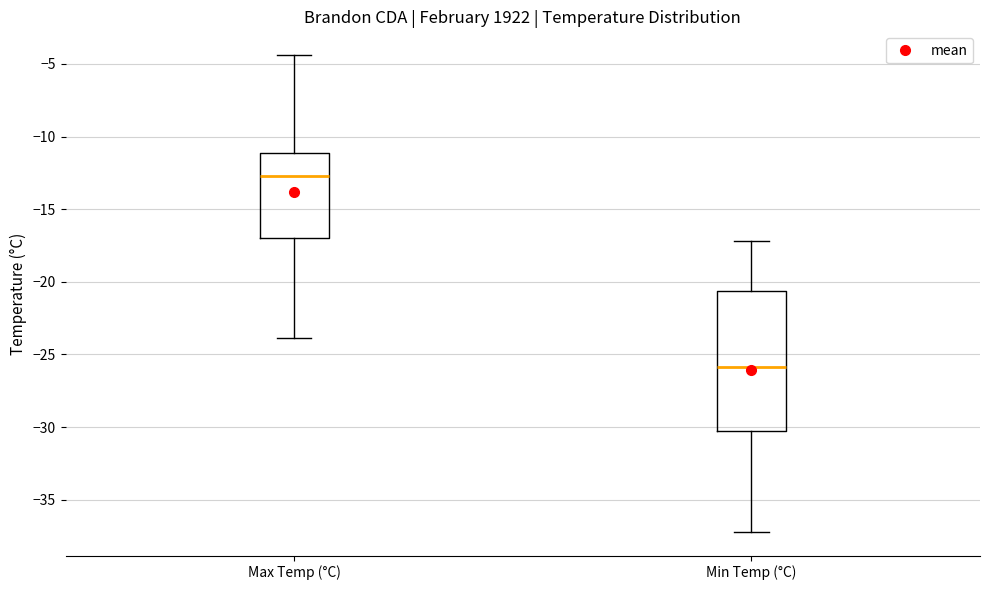

Comparing the boxes themselves (not the whiskers), which one is the tallest?

Min Temp (°C)